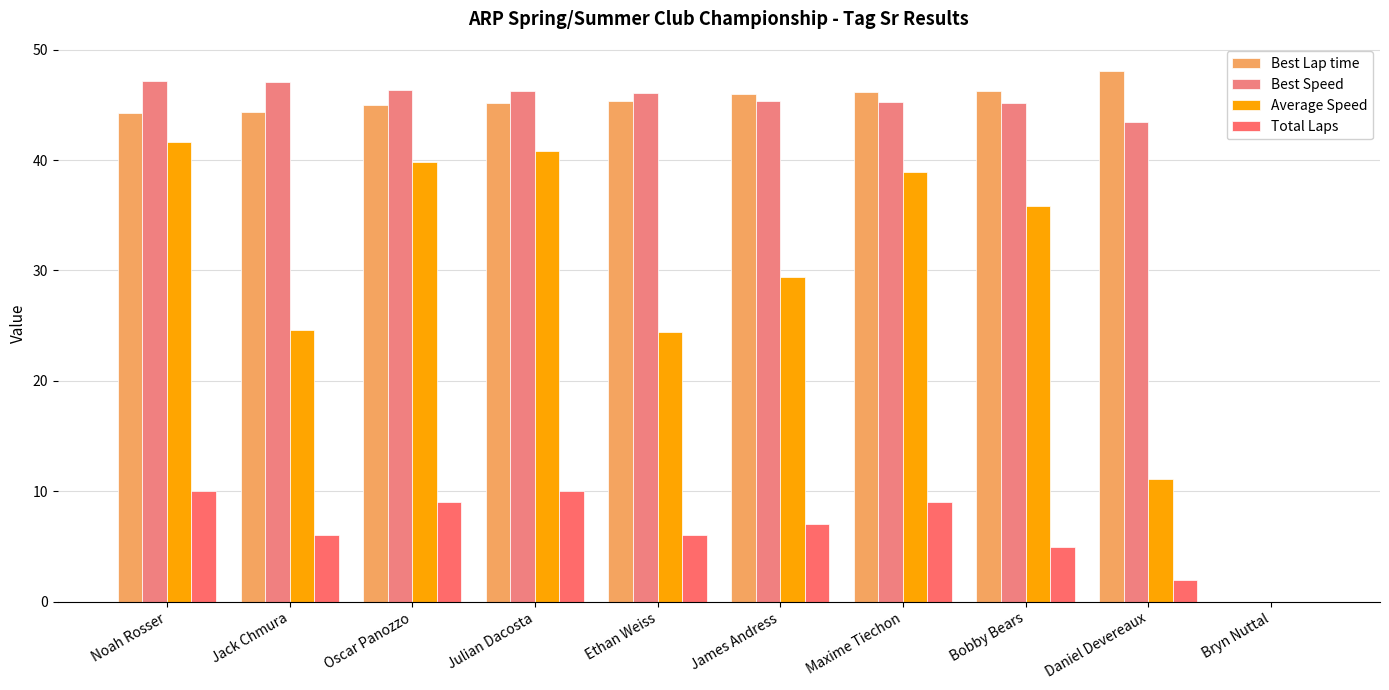

What is the label of the 6th bar from the left?

James Andress